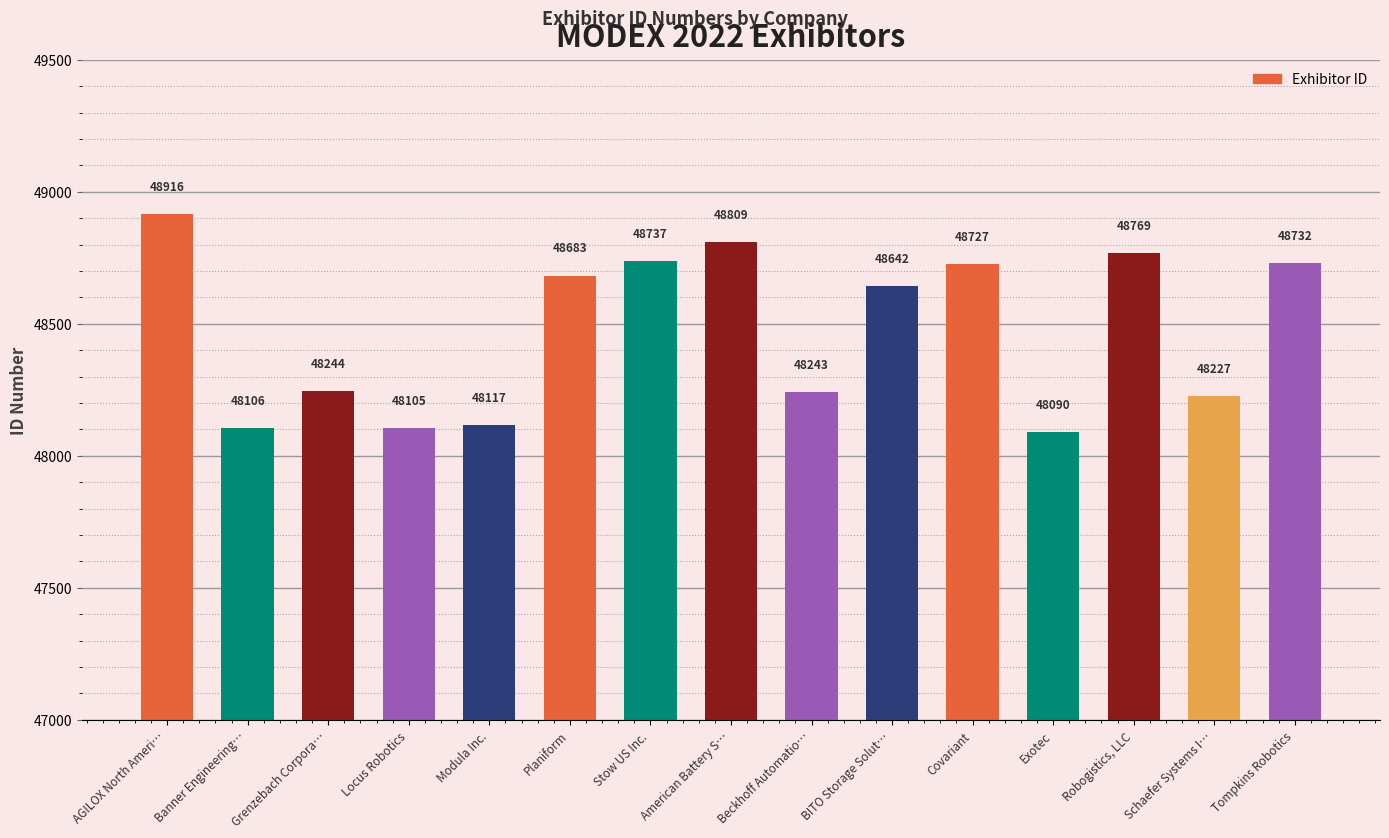

List the labels in order of value, smallest first.

Exotec, Locus Robotics, Banner Engineering…, Modula Inc., Schaefer Systems I…, Beckhoff Automatio…, Grenzebach Corpora…, BITO Storage Solut…, Planiform, Covariant, Tompkins Robotics, Stow US Inc., Robogistics, LLC, American Battery S…, AGILOX North Ameri…